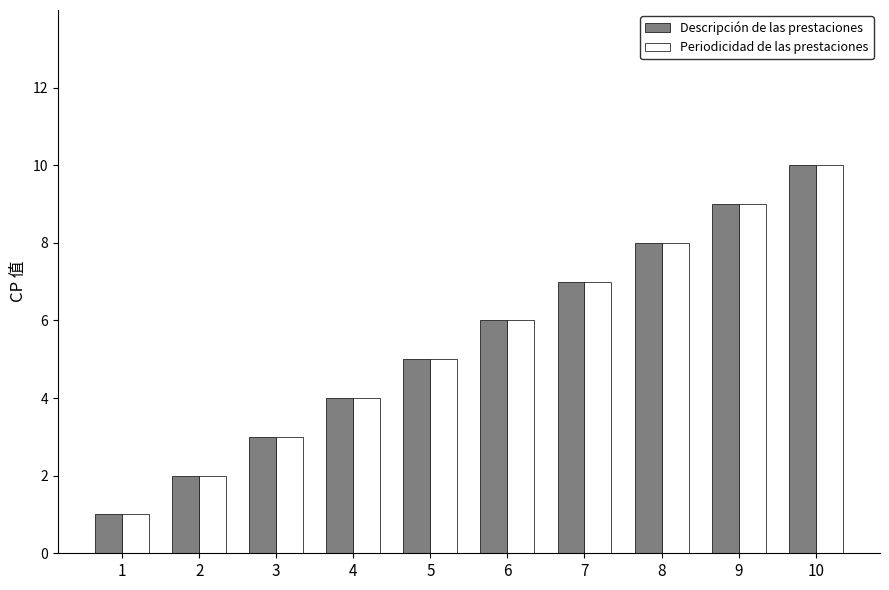

What is the difference between the maximum and minimum values in the Periodicidad de las prestaciones series?

9